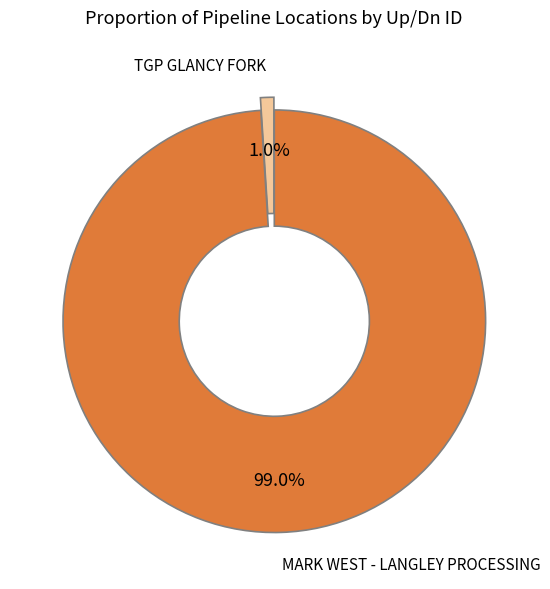

How much of the chart is everything except TGP GLANCY FORK?

99.0%